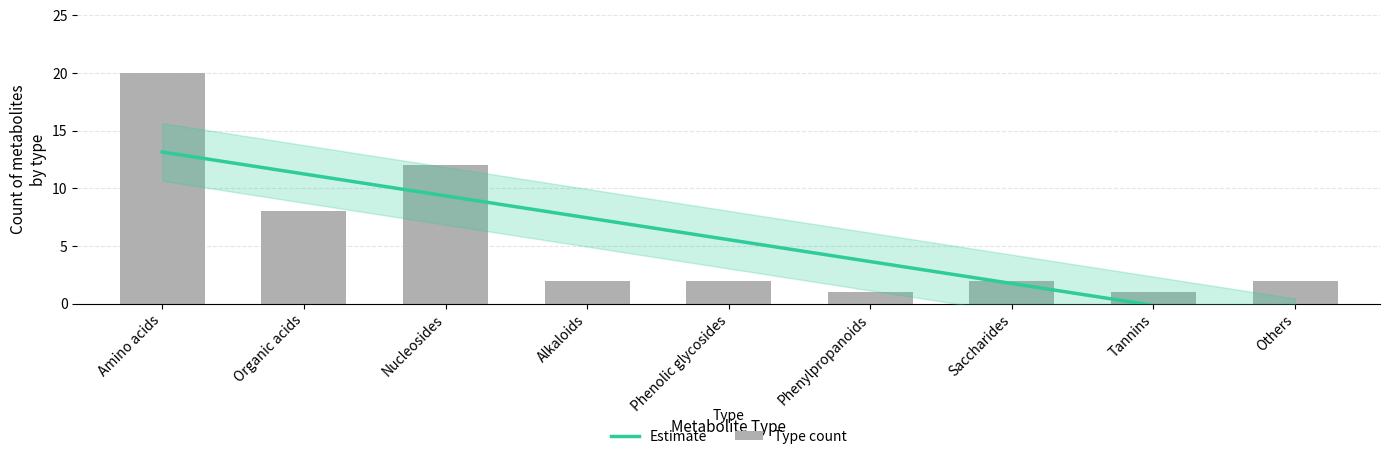

List the labels in order of value, smallest first.

Phenylpropanoids, Tannins, Alkaloids, Phenolic glycosides, Saccharides, Others, Organic acids, Nucleosides, Amino acids